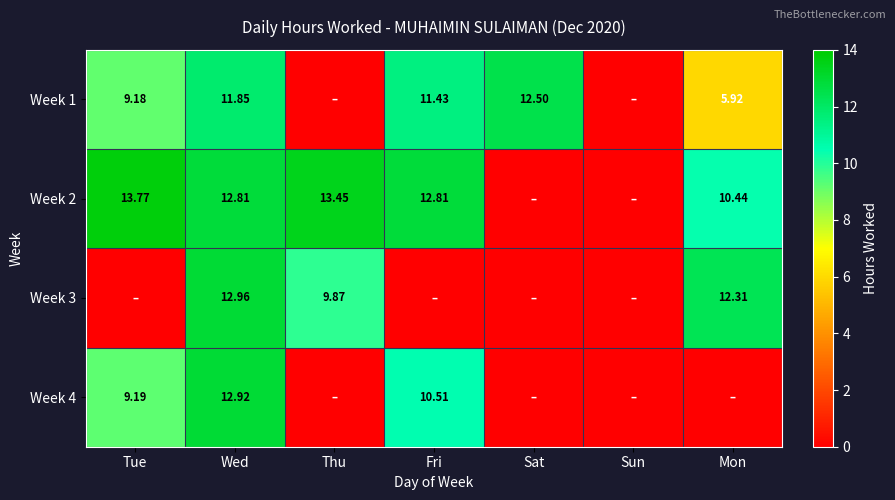

Which series has the widest spread of values?

Week 2